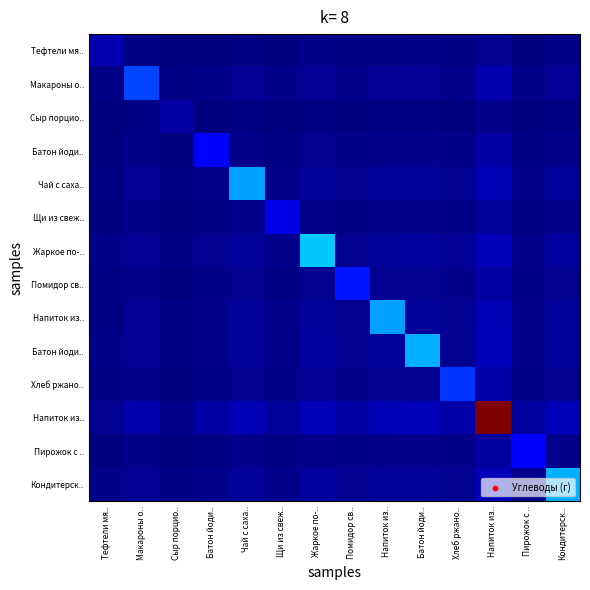

Between Батон йоди.. and Помидор св.., which is larger?

Батон йоди..